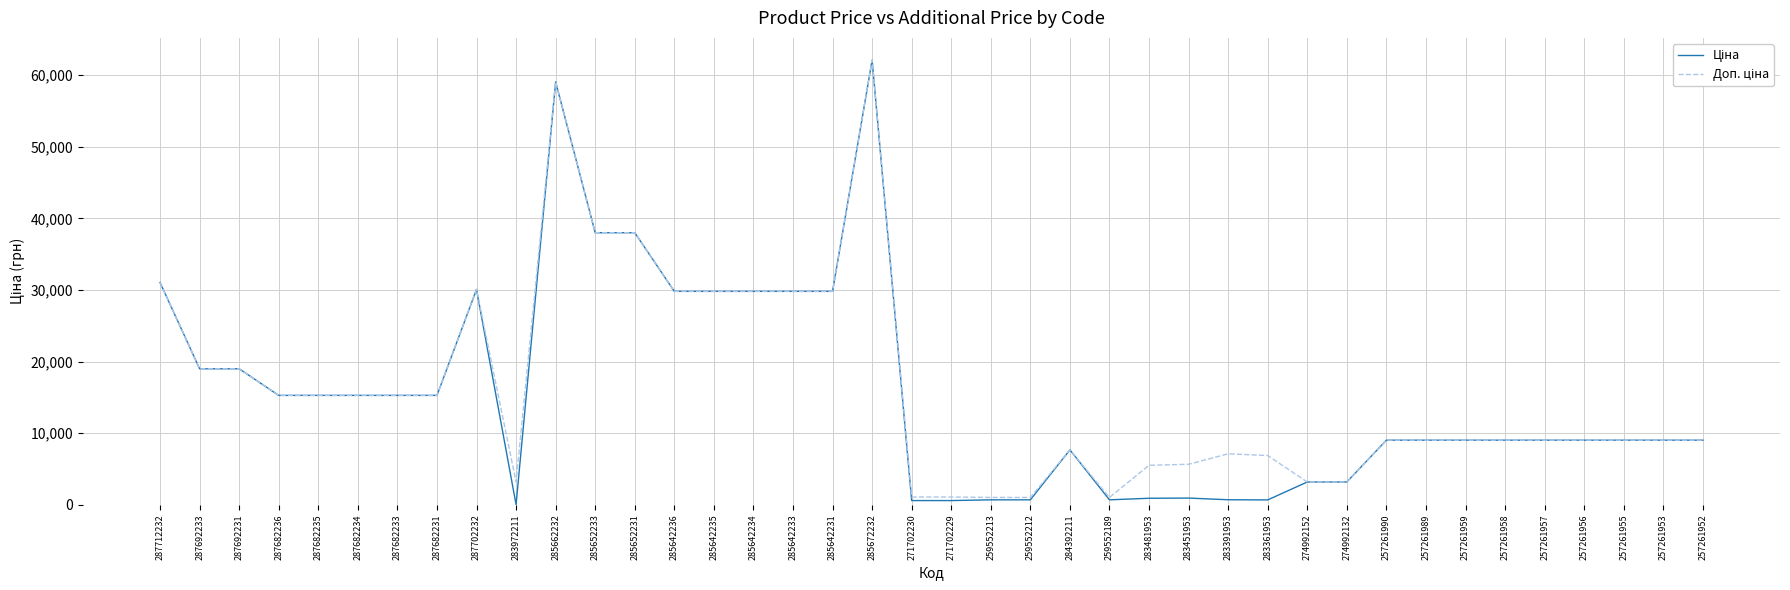

At which category is the sum across all series the highest?

285672232